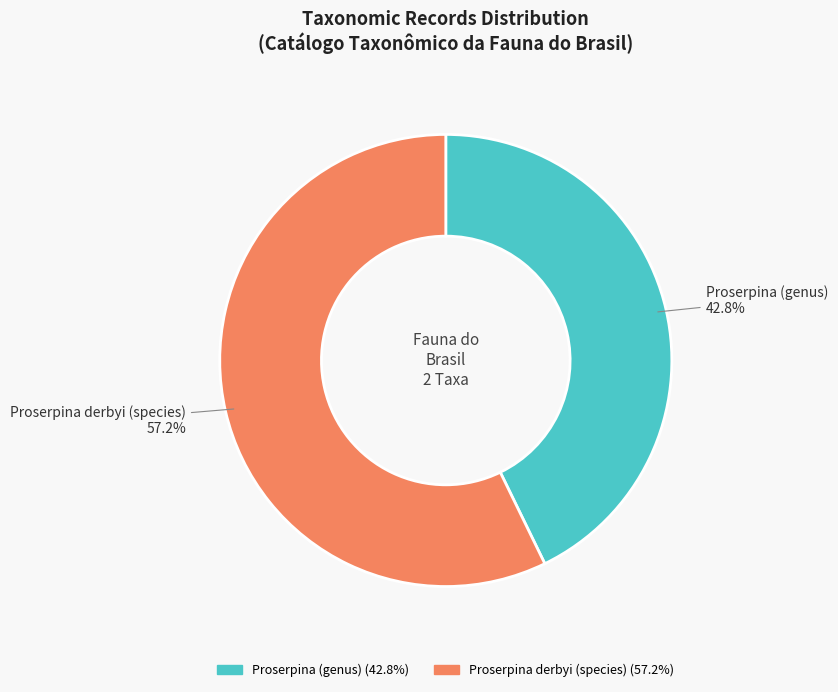

To the nearest percent, what is the difference between the Proserpina (genus) and Proserpina derbyi (species) slice percentages?

14%